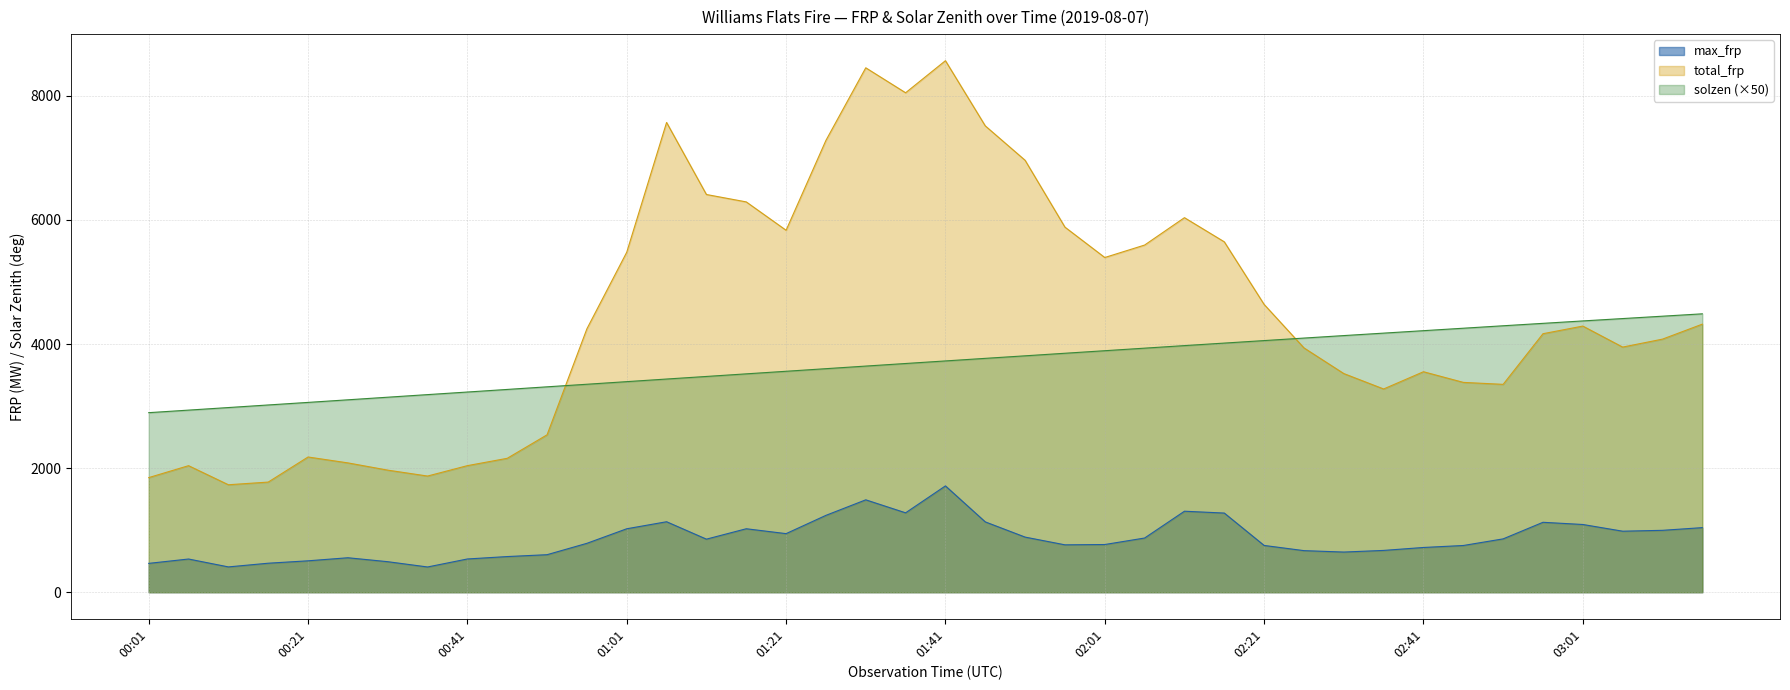

Reading right to left, transcribe all the data shown in this chart.

max_frp: 03:16=1040.8	03:11=997.4	03:06=983.4	03:01=1091.4	02:56=1126.9	02:51=859.5	02:46=752.9	02:41=721.0	02:36=673.6	02:31=647.2	02:26=670.0	02:21=753.8	02:16=1275.7	02:11=1305.3	02:06=873.3	02:01=768.6	01:56=763.7	01:51=888.2	01:46=1133.5	01:41=1713.5	01:36=1279.5	01:31=1489.0	01:26=1238.7	01:21=944.2	01:16=1022.8	01:11=855.2	01:06=1135.8	01:01=1022.5	00:56=788.0	00:51=604.6	00:46=574.5	00:41=535.6	00:36=406.7	00:31=491.9	00:26=555.4	00:21=506.0	00:16=467.3	00:11=407.8	00:06=535.0	00:01=464.8
total_frp: 03:16=4320.6	03:11=4079.2	03:06=3950.9	03:01=4289.5	02:56=4166.4	02:51=3350.1	02:46=3381.9	02:41=3553.6	02:36=3275.6	02:31=3524.1	02:26=3938.0	02:21=4638.3	02:16=5647.4	02:11=6036.7	02:06=5595.4	02:01=5394.7	01:56=5884.3	01:51=6961.6	01:46=7516.4	01:41=8567.0	01:36=8050.0	01:31=8452.5	01:26=7282.4	01:21=5833.8	01:16=6290.9	01:11=6410.2	01:06=7571.5	01:01=5480.0	00:56=4245.9	00:51=2537.1	00:46=2158.2	00:41=2040.0	00:36=1872.2	00:31=1967.5	00:26=2084.3	00:21=2179.3	00:16=1774.9	00:11=1732.0	00:06=2039.4	00:01=1847.2
solzen: 03:16=4487.0	03:11=4448.7	03:06=4410.6	03:01=4372.4	02:56=4333.5	02:51=4294.4	02:46=4254.9	02:41=4215.4	02:36=4175.9	02:31=4136.3	02:26=4096.1	02:21=4055.7	02:16=4015.3	02:11=3974.8	02:06=3933.6	02:01=3892.4	01:56=3851.4	01:51=3810.1	01:46=3769.2	01:41=3727.7	01:36=3686.3	01:31=3644.8	01:26=3602.8	01:21=3561.0	01:16=3519.5	01:11=3477.5	01:06=3435.9	01:01=3393.9	00:56=3351.9	00:51=3310.4	00:46=3268.3	00:41=3226.5	00:36=3184.8	00:31=3143.0	00:26=3101.1	00:21=3059.2	00:16=3017.9	00:11=2976.3	00:06=2934.9	00:01=2893.8